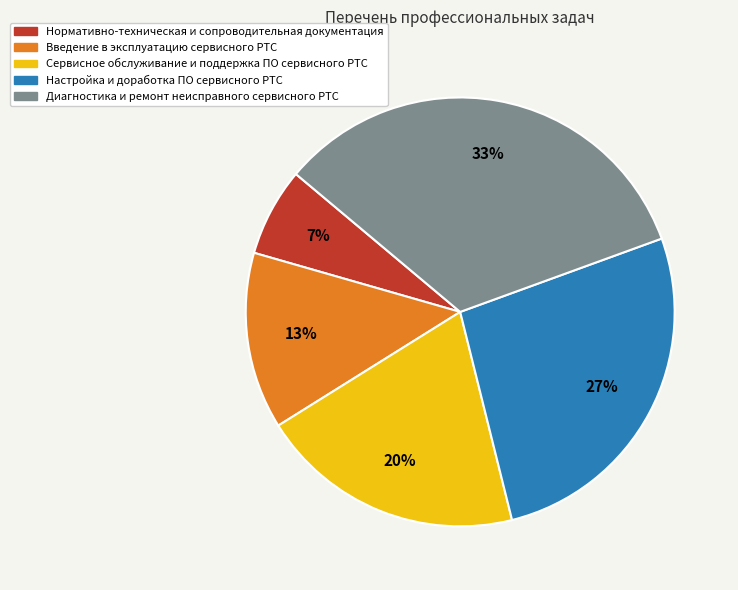

What is the largest slice in the pie chart?

Диагностика и ремонт неисправного сервисного РТС